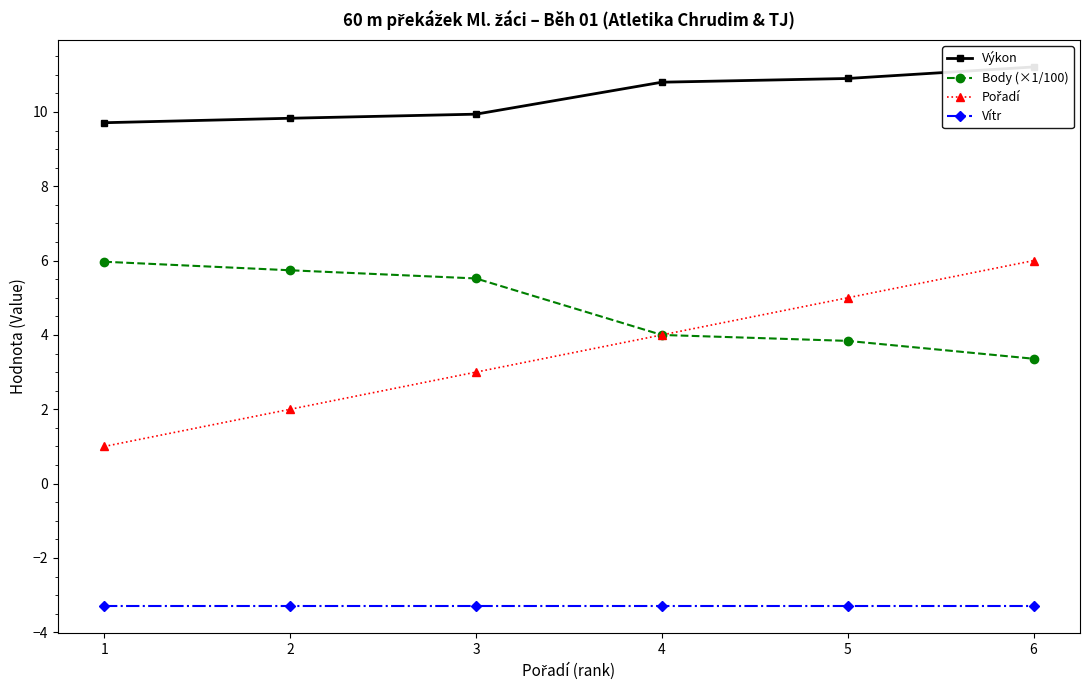

Is it true that Výkon equals 7.4 at 5?

False